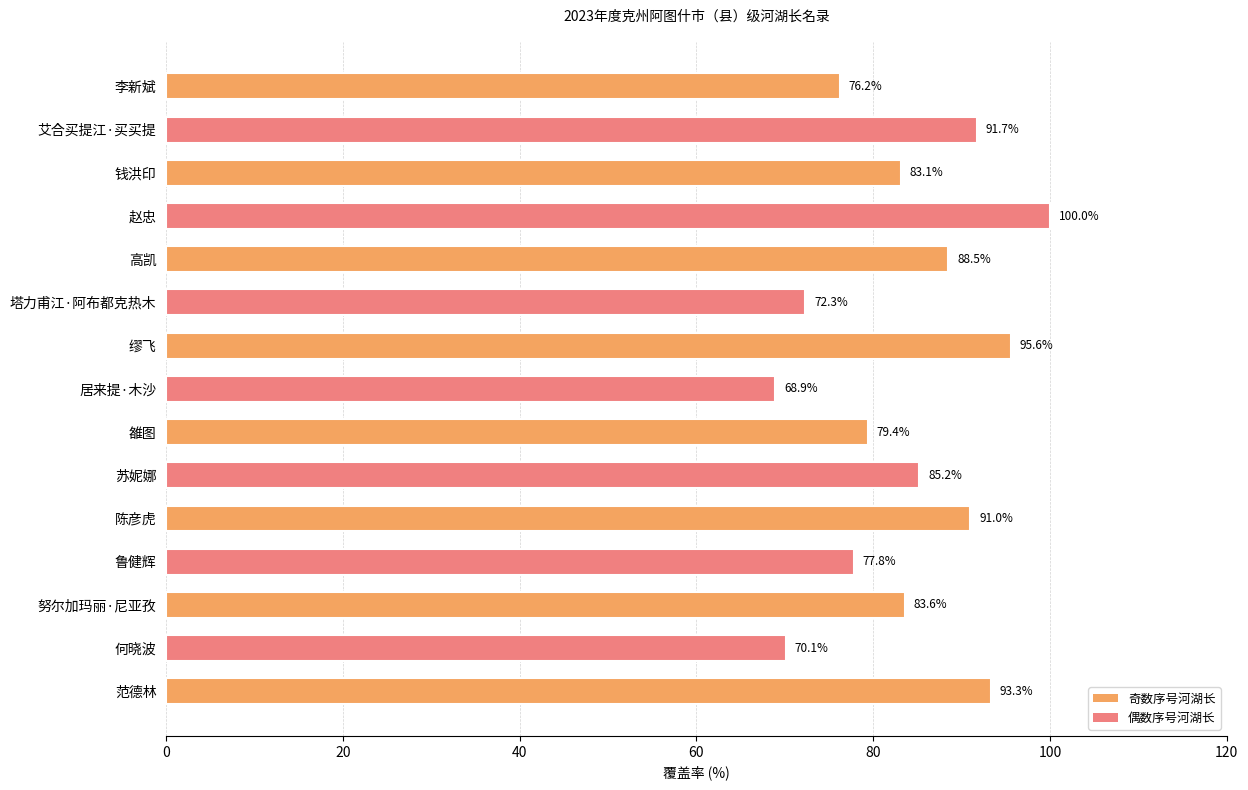

True or false: the data shows 37.5 at 高凯.

False